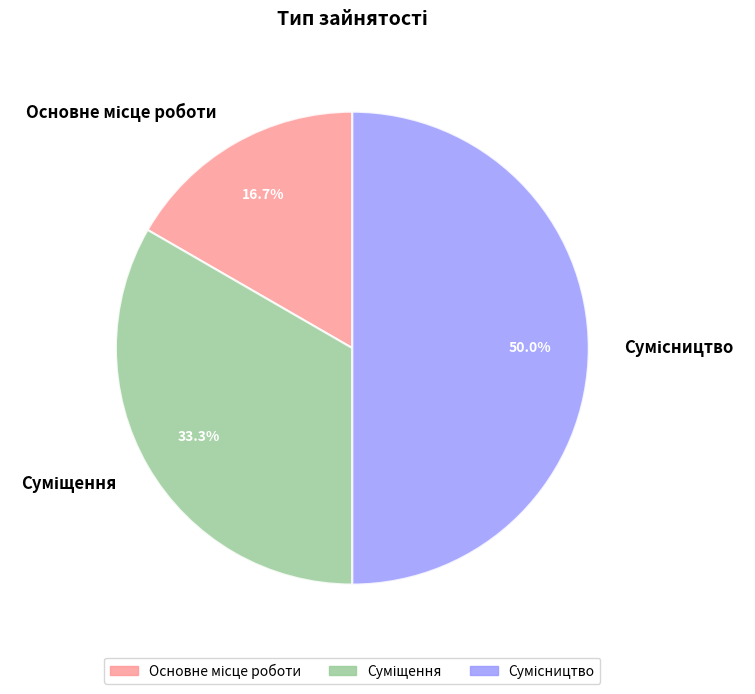

To the nearest percent, what is the combined percentage of Суміщення and Сумісництво?

83%